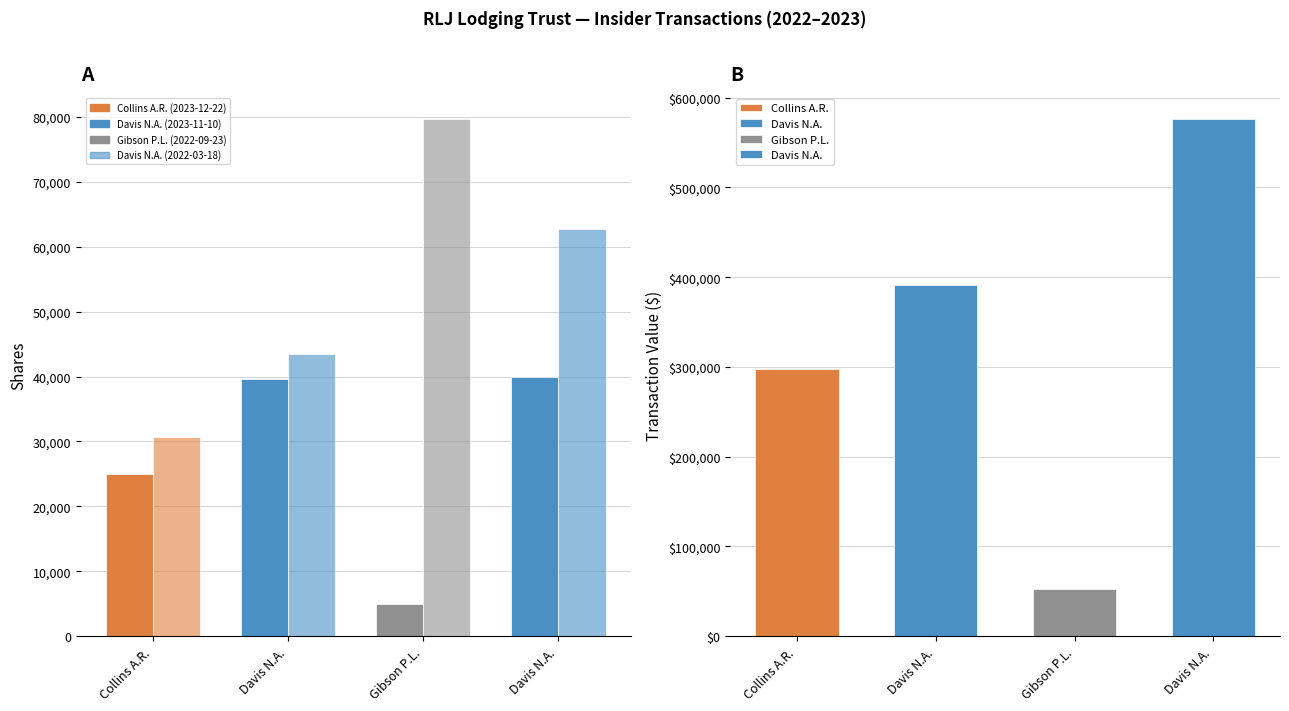

Which label corresponds to the smallest value in the chart?

Gibson P.L.